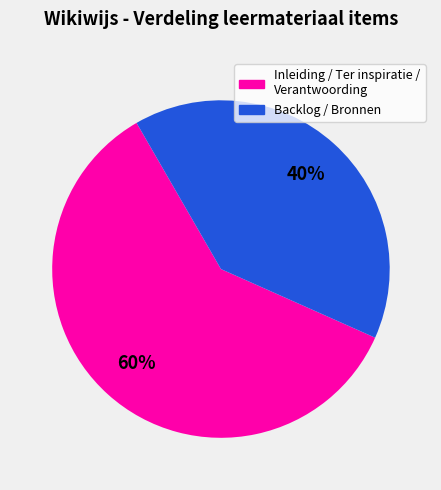

Does any single category account for the majority?

Yes